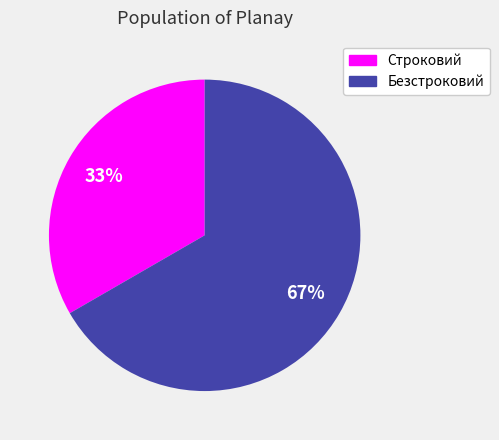

To the nearest percent, what percentage of the pie is Строковий?

33%